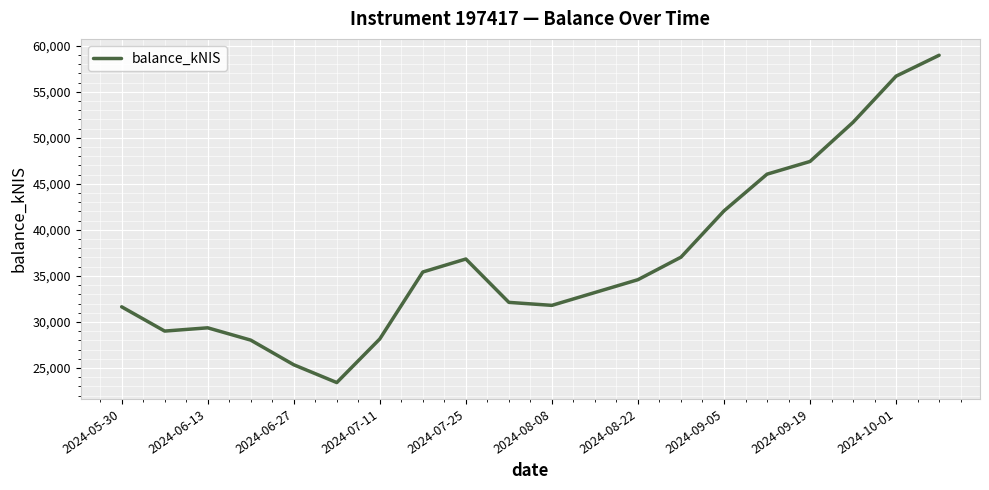

How many interior local valleys (lower than both neighbors) does the data have?

3